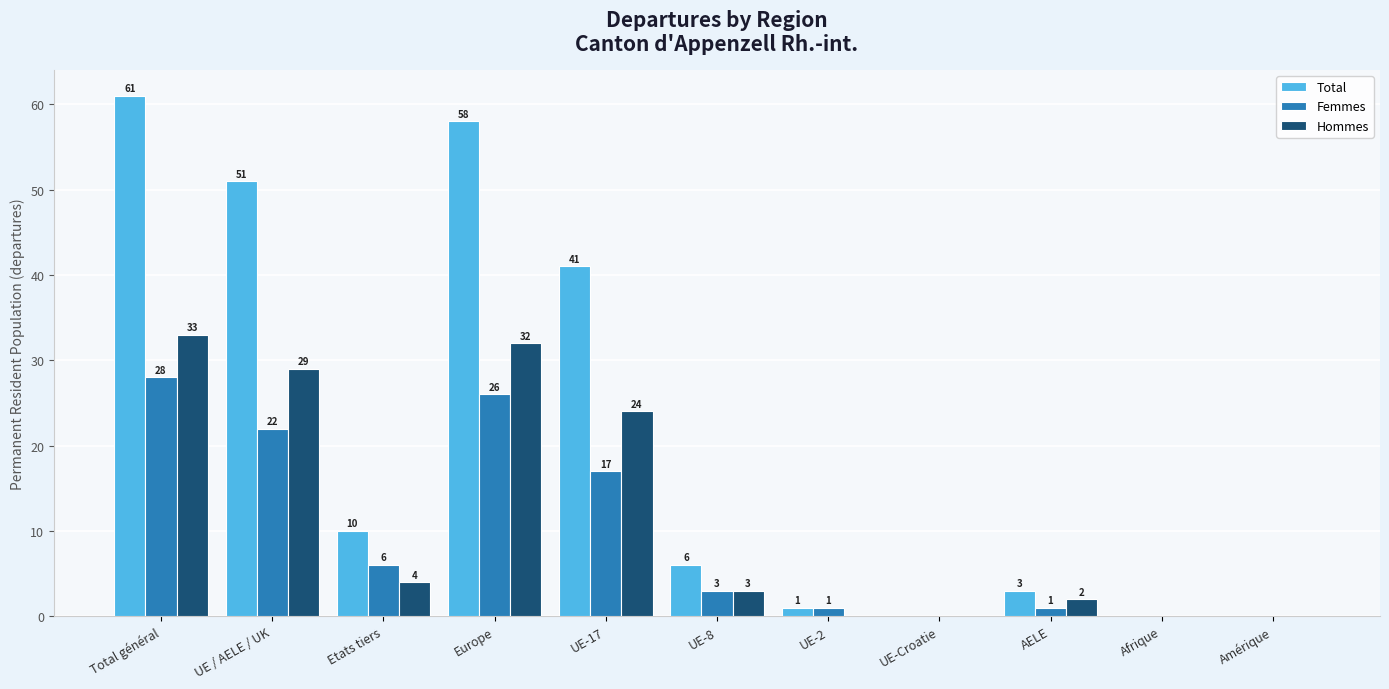

Is it true that Hommes equals 0 at UE-2?

True